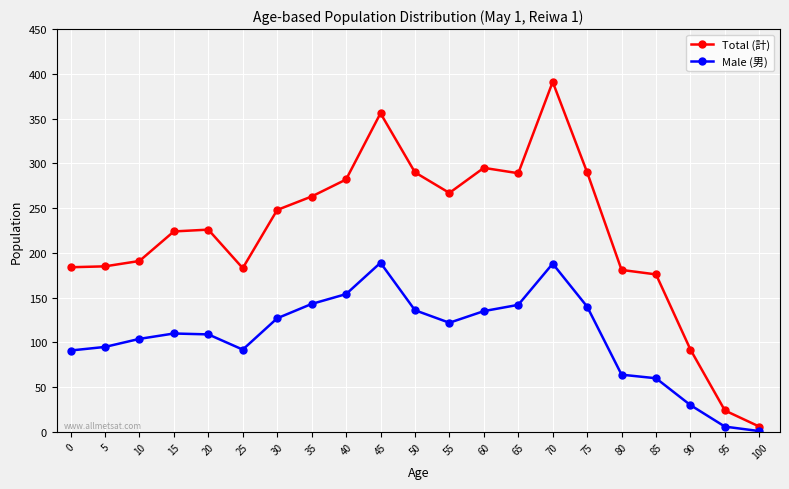

True or false: Male (男) and Total (計) cross at least once.

False